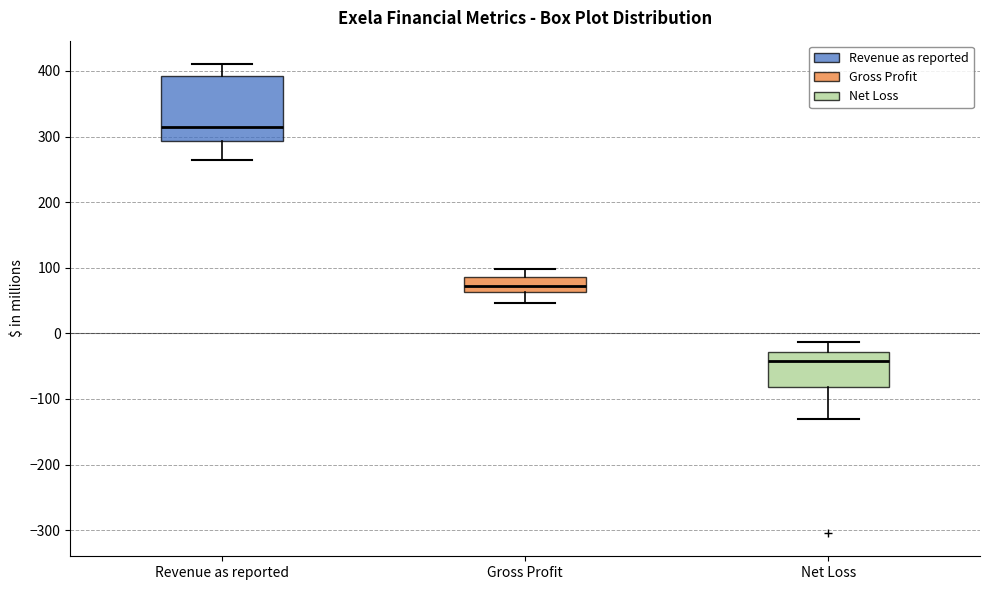

Which box's median line is the highest?

Revenue as reported